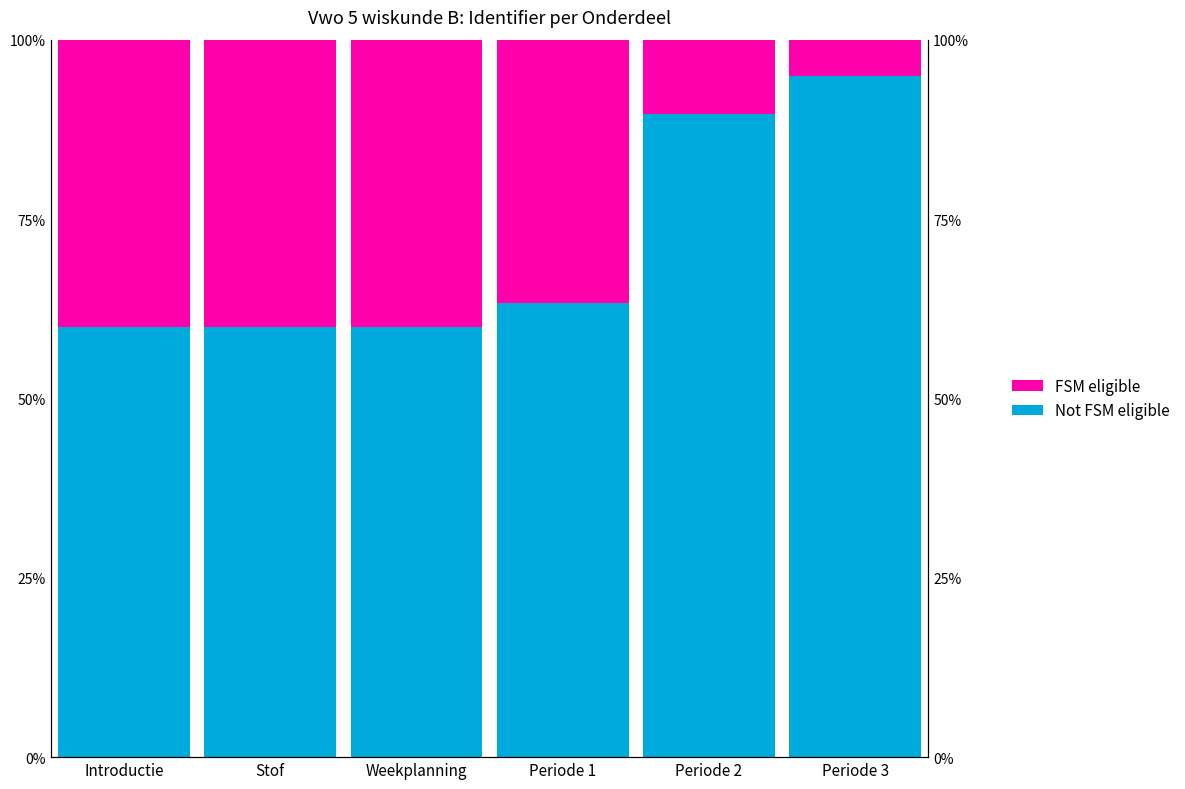

What is the difference between the FSM eligible values at Introductie and Periode 1?

3.3